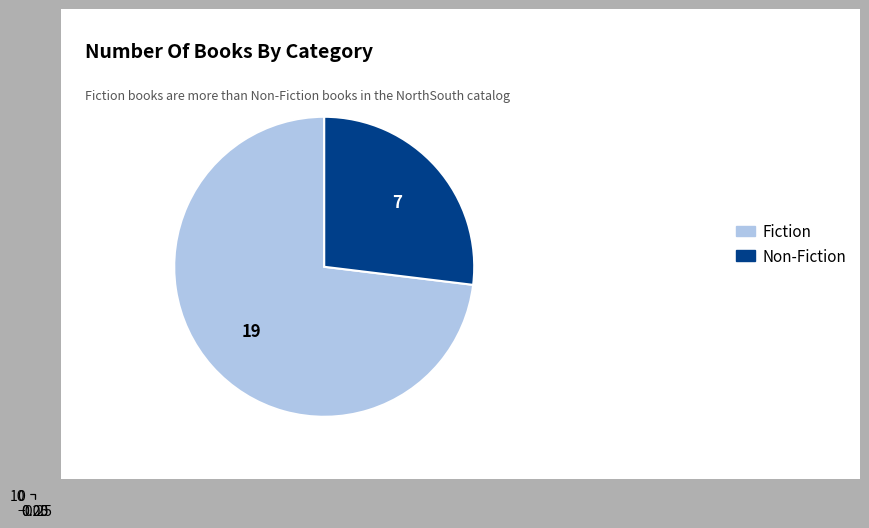

Is it true that Fiction is 73% of the pie?

True